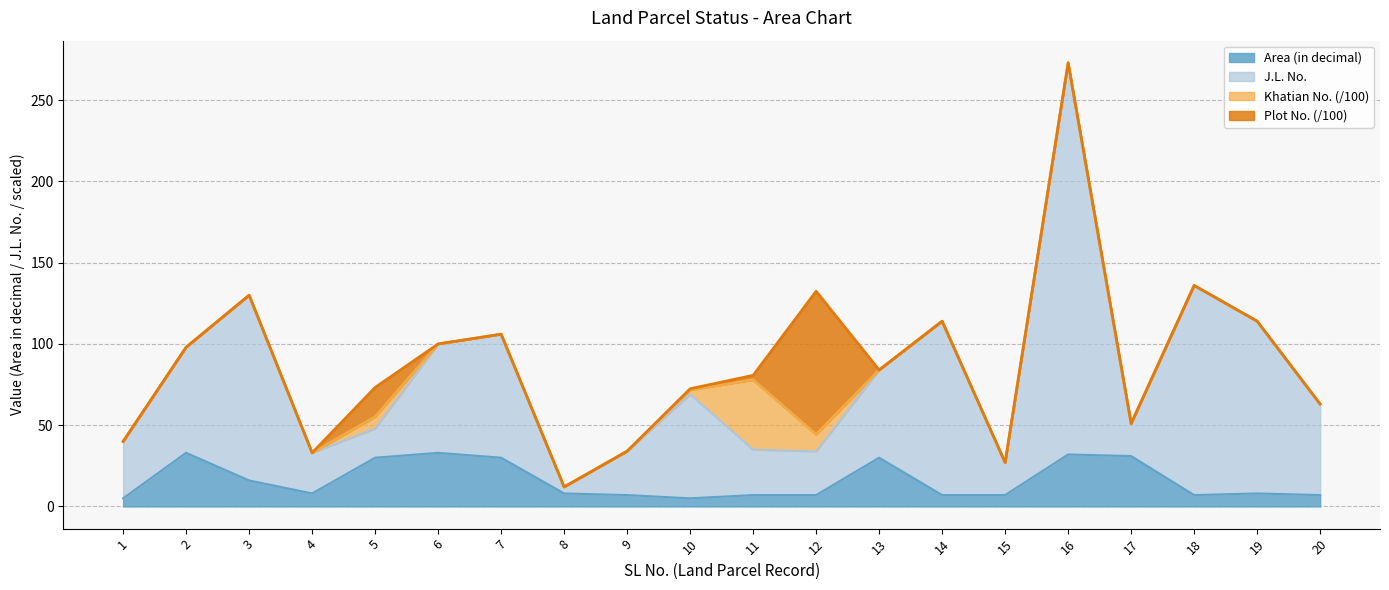

Where is the first local minimum for Area (in decimal)?

4